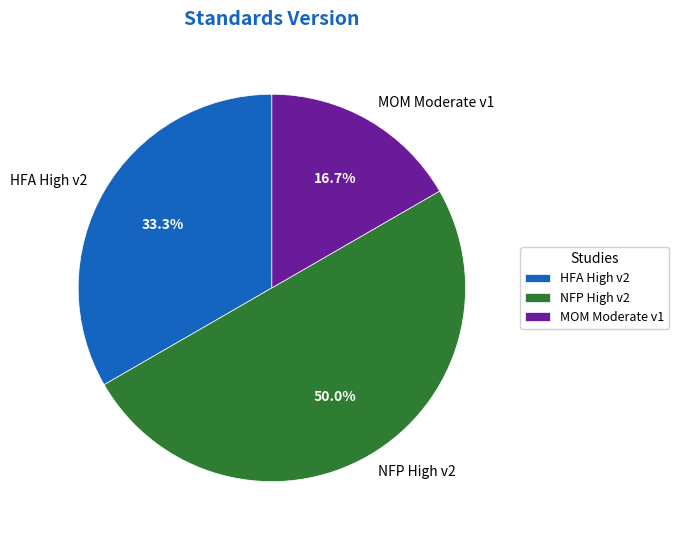

What is the smallest slice in the pie chart?

MOM Moderate v1